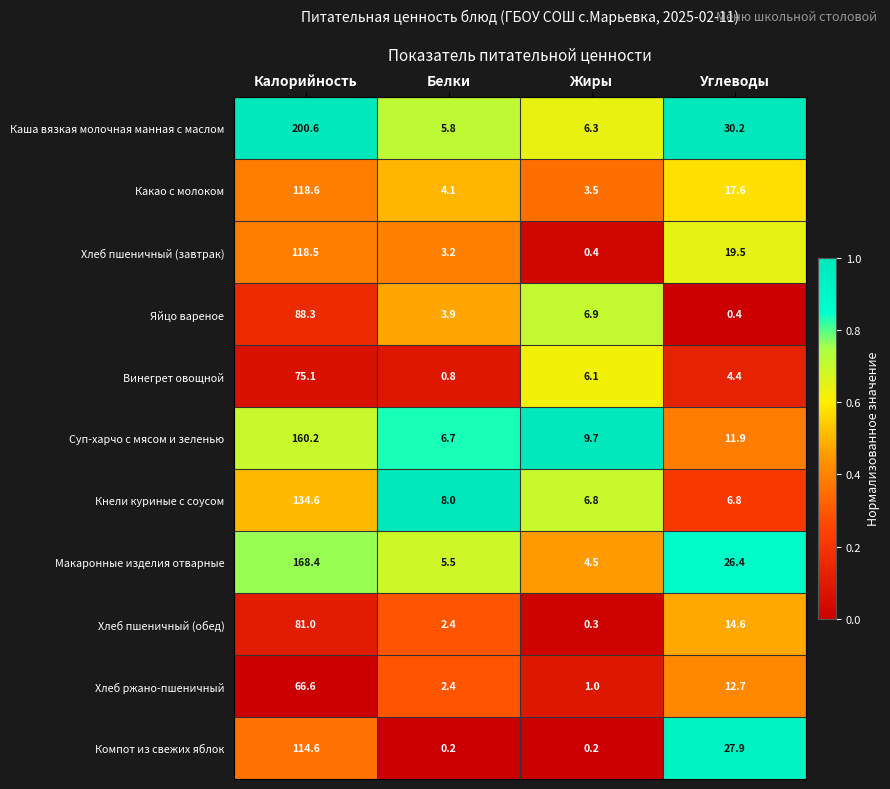

Which series has the largest total across all categories?

Каша вязкая молочная манная с маслом